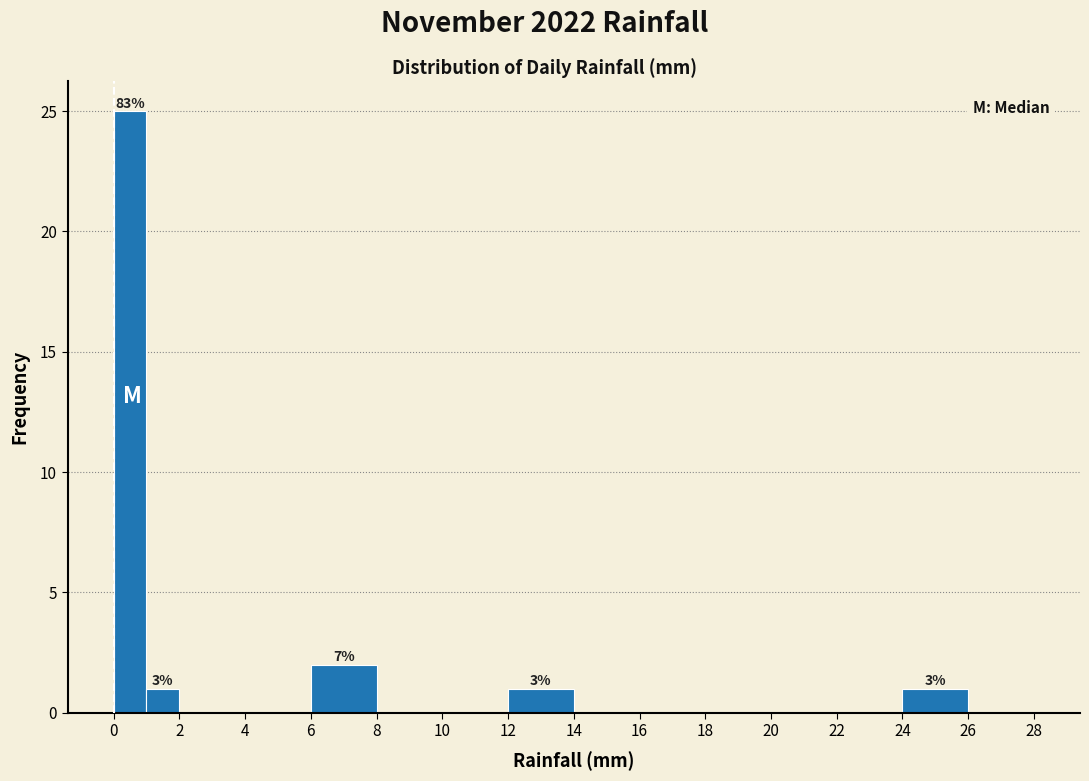

Which range on the x-axis has the tallest bar?

0 to 1